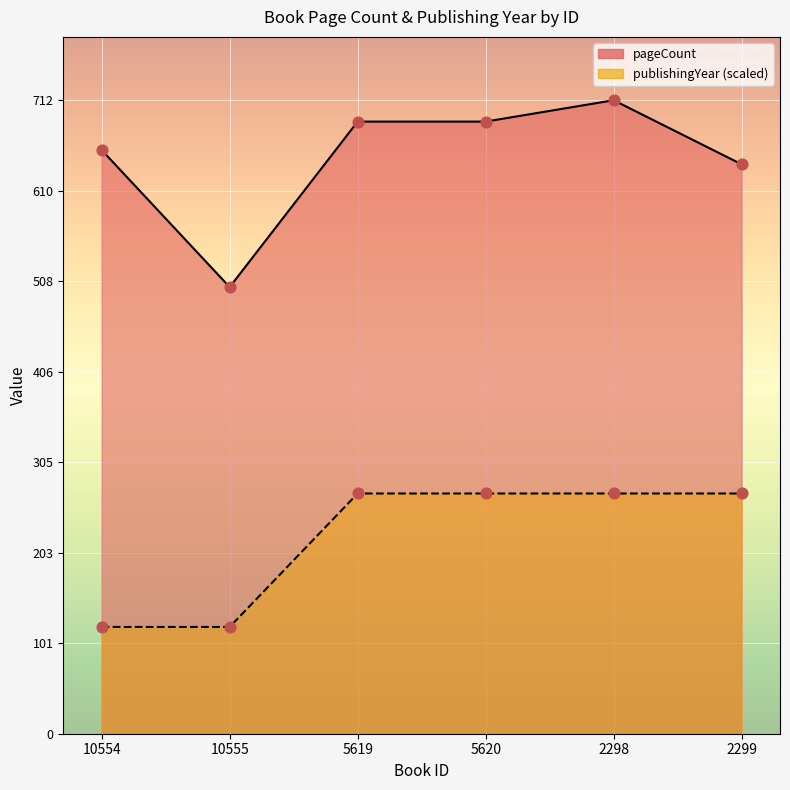

Which series has the widest spread of Y values?

pageCount